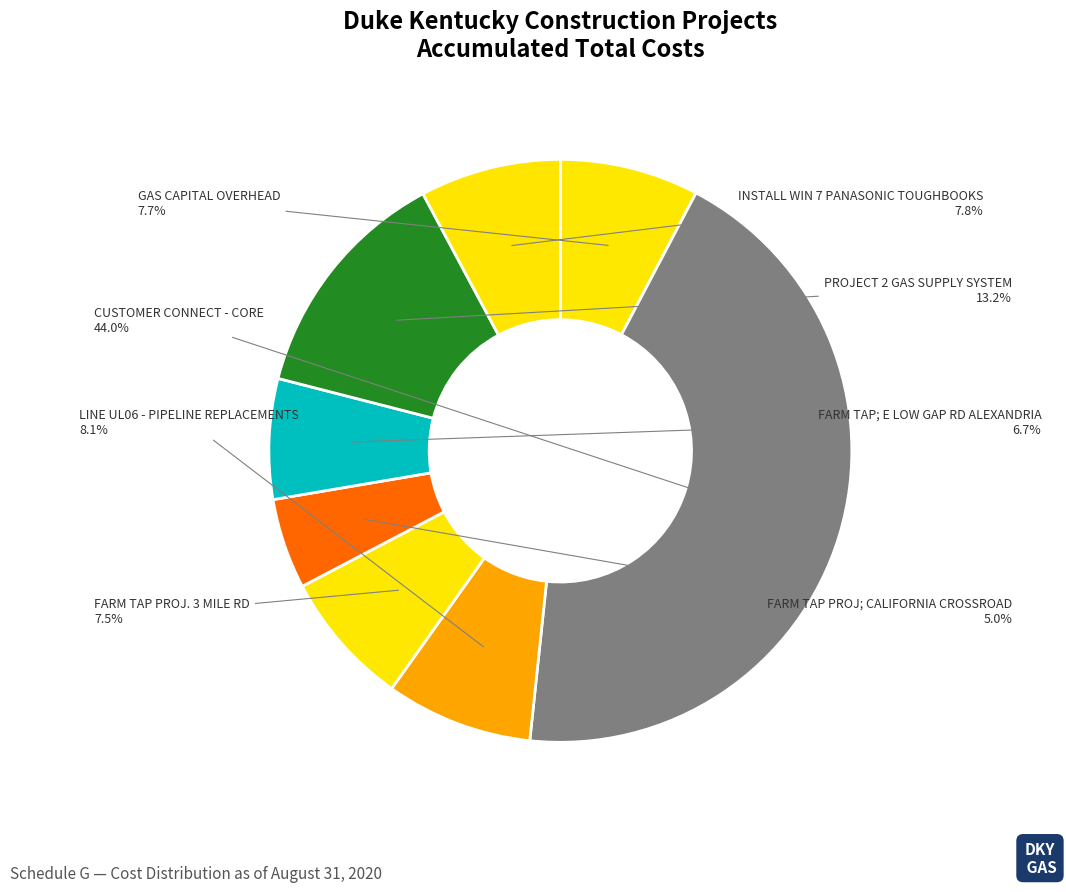

What portion of the pie excludes GAS CAPITAL OVERHEAD?

92.3%